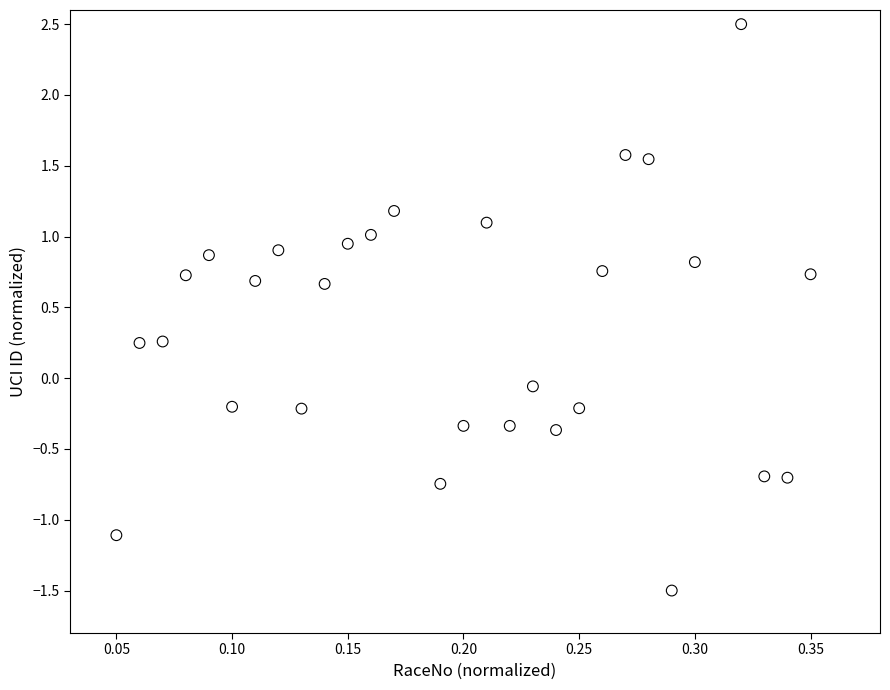

What is the range of Y values (max minus min)?

4.0